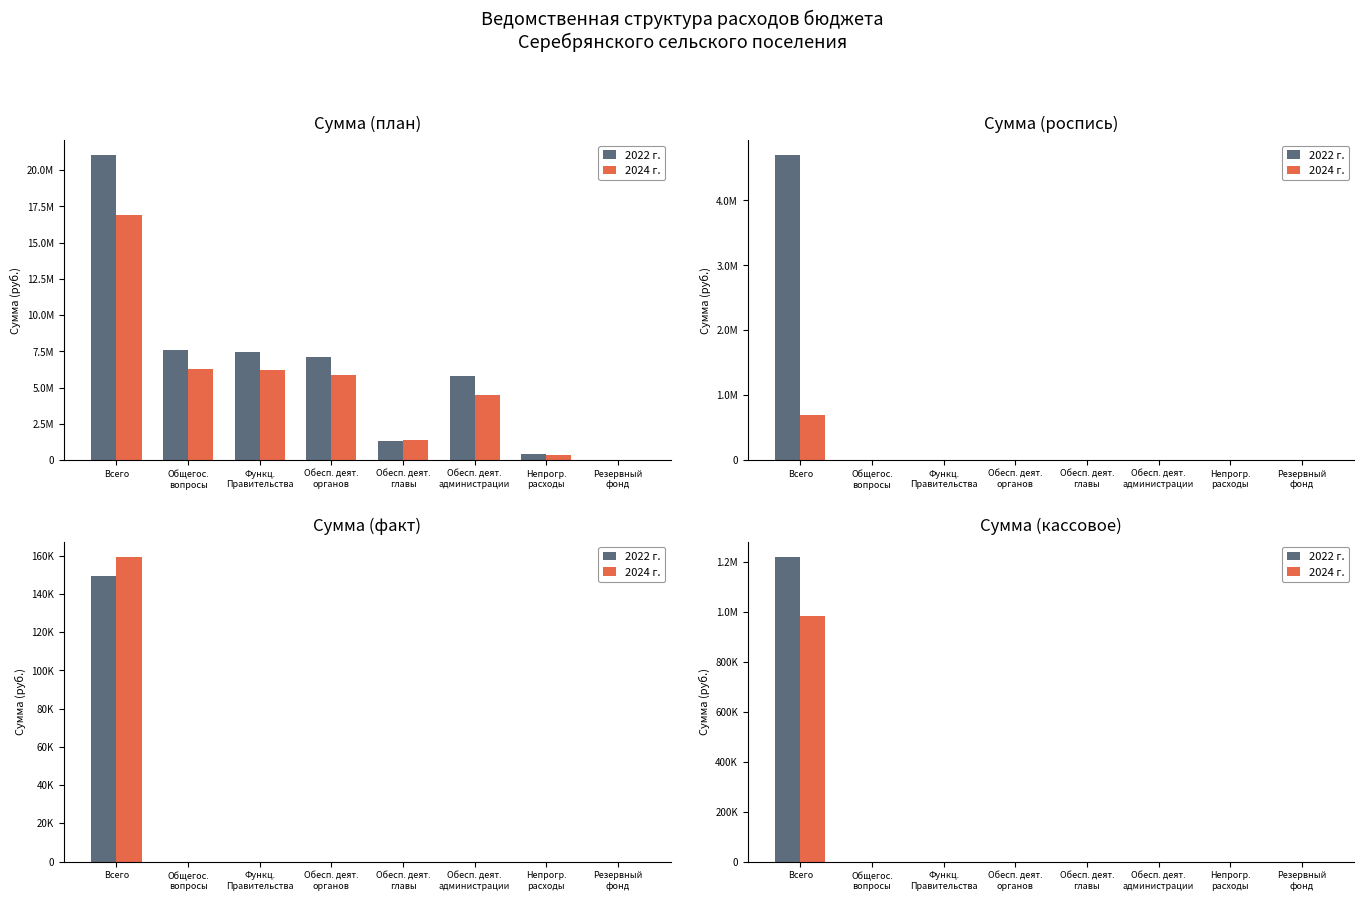

Which series has the largest range (max minus min)?

2022 г.